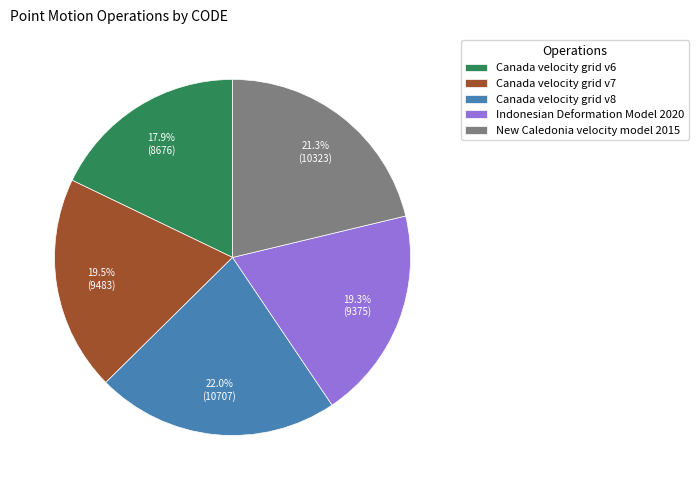

Count the number of slices in the pie.

5